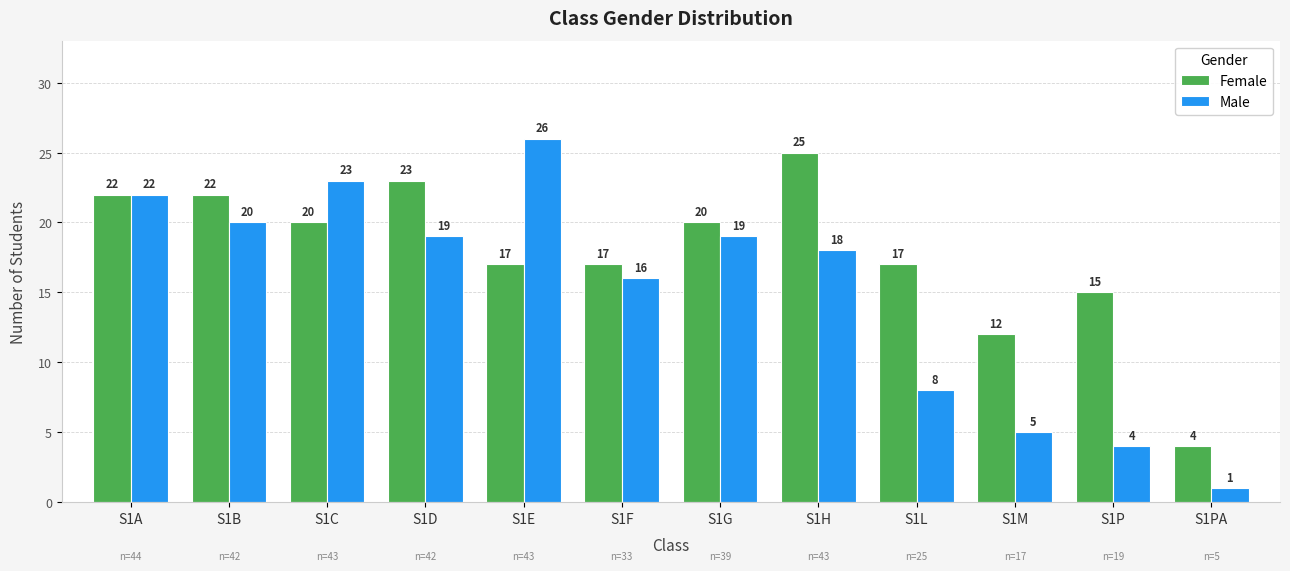

Reading left to right, extract all data points from this chart.

Female: S1A=22	S1B=22	S1C=20	S1D=23	S1E=17	S1F=17	S1G=20	S1H=25	S1L=17	S1M=12	S1P=15	S1PA=4
Male: S1A=22	S1B=20	S1C=23	S1D=19	S1E=26	S1F=16	S1G=19	S1H=18	S1L=8	S1M=5	S1P=4	S1PA=1